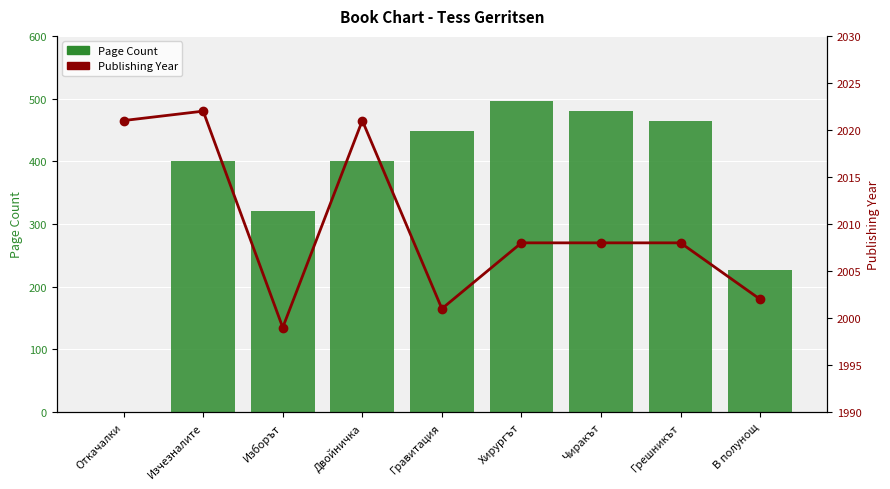

Which category has the highest value in the Page Count series?

Хирургът